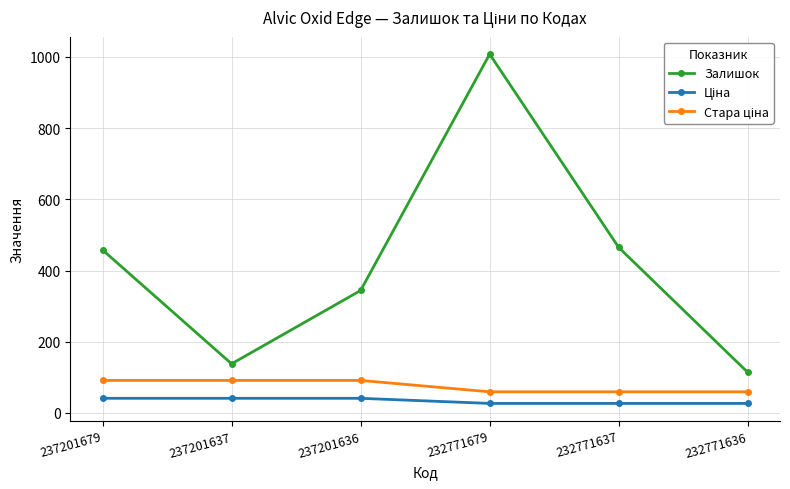

At which category is the sum across all series the highest?

232771679